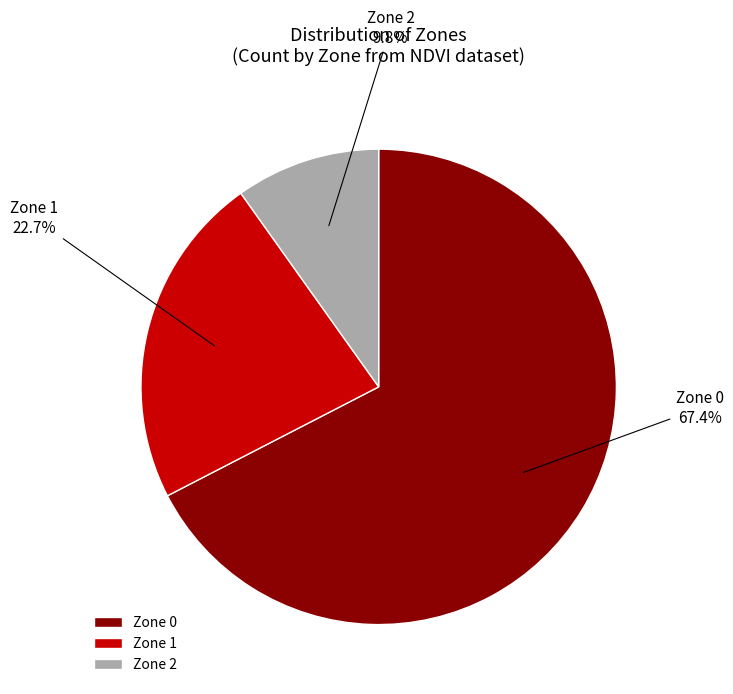

What is the majority slice?

Zone 0